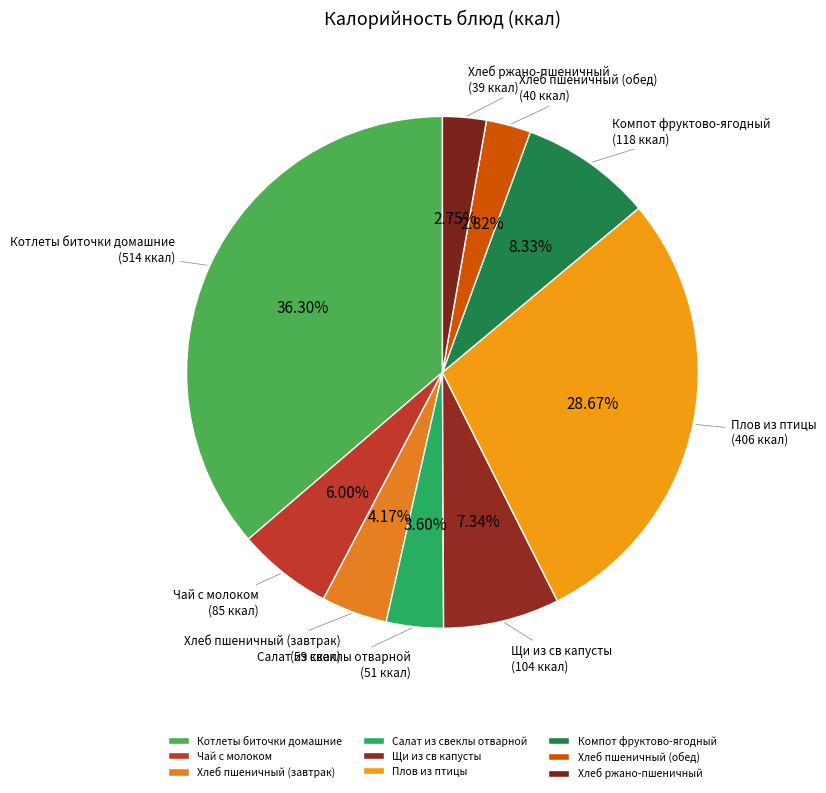

Count the number of slices in the pie.

9